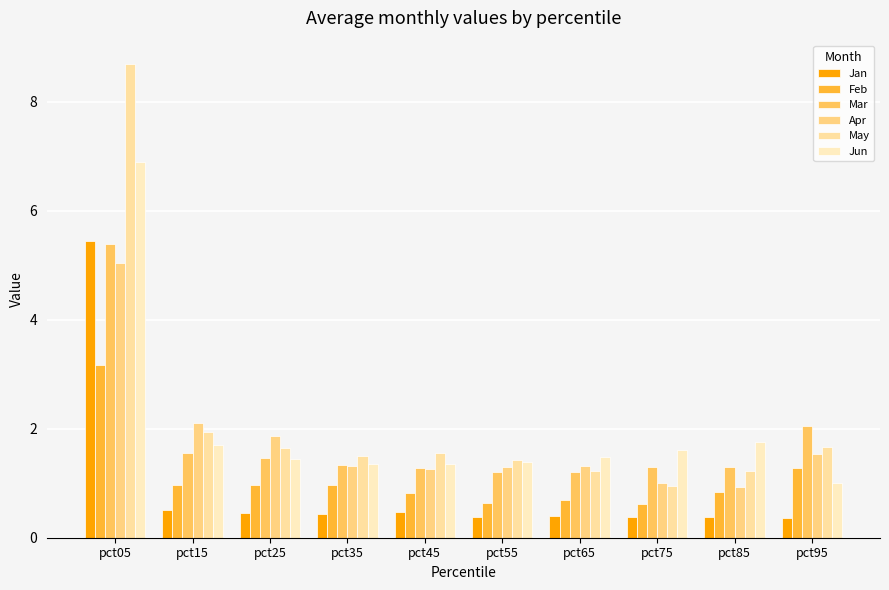

Which series has the largest total across all categories?

May